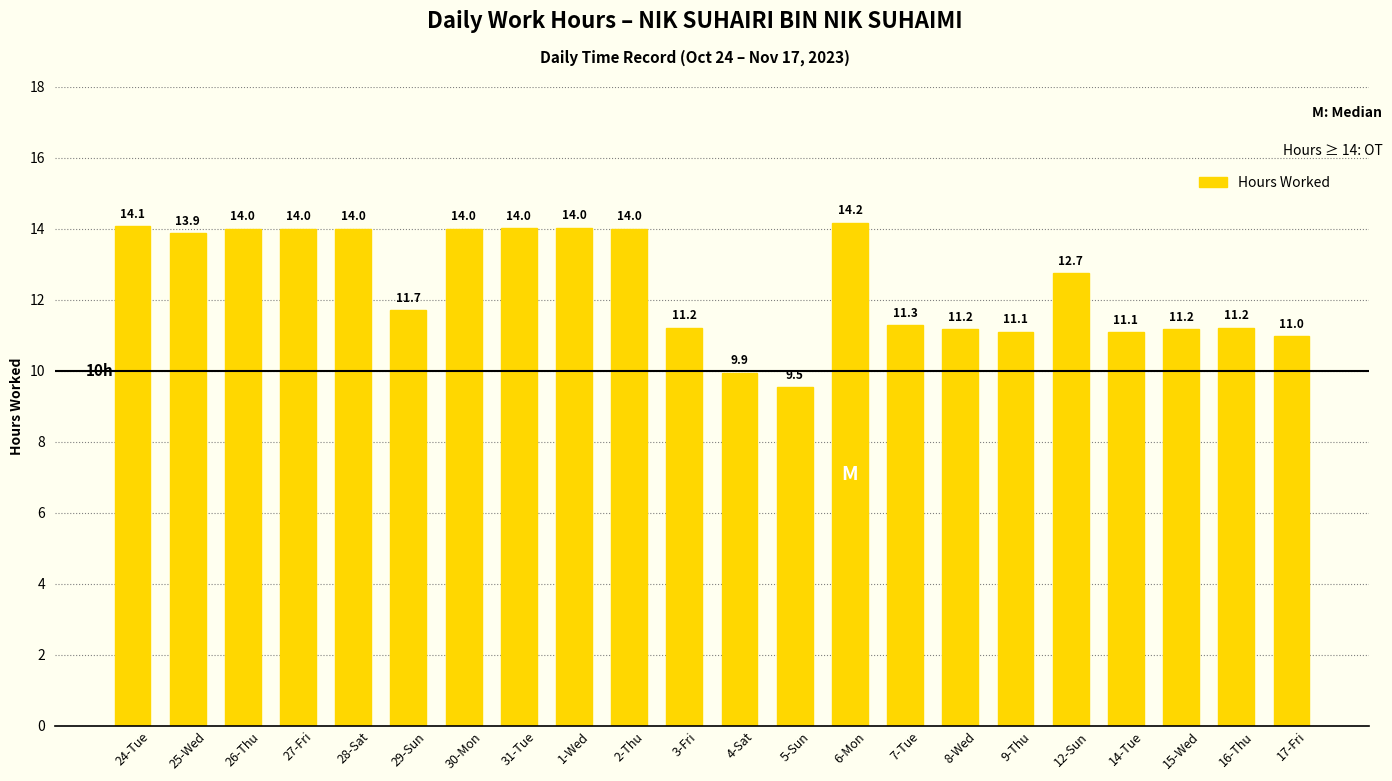

What position from the right is 31-Tue?

15